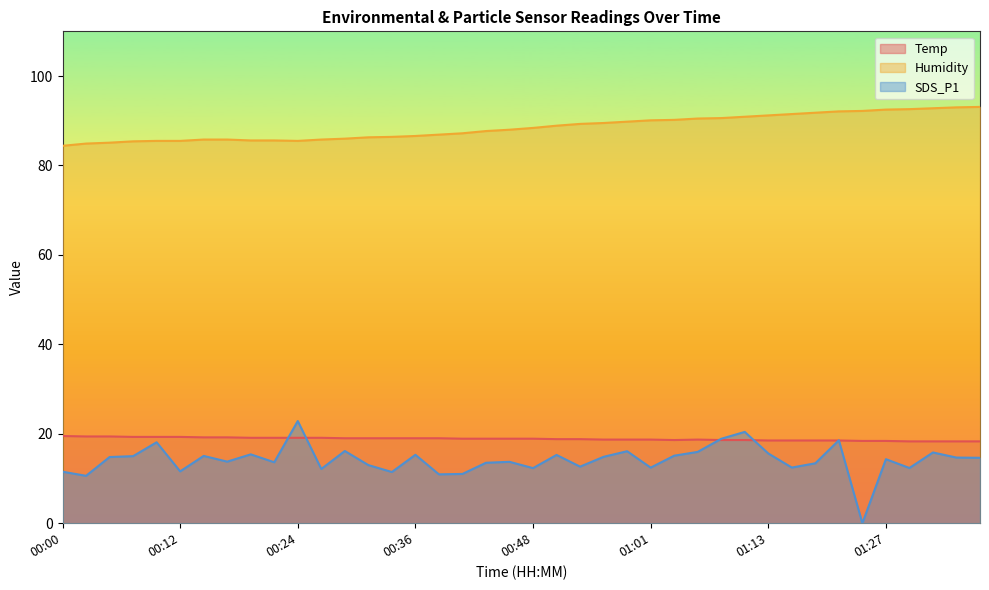

What is the approximate value of Temp at 00:51?

18.8